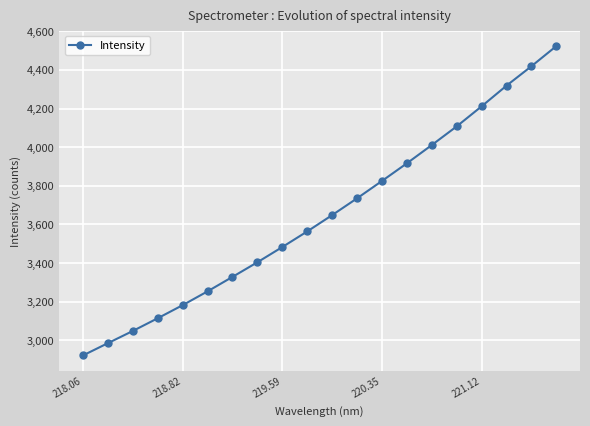

What is the greatest value displayed?

4523.5